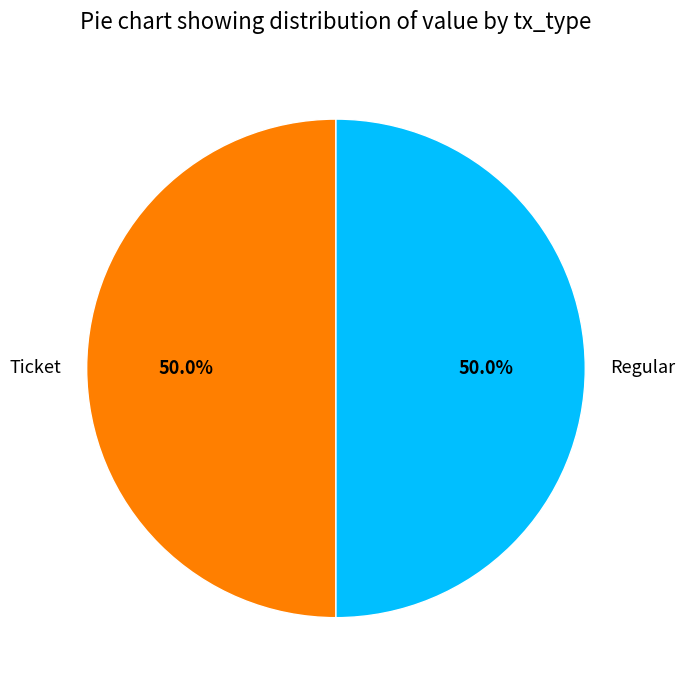

What is the ratio of the value at Ticket to the value at Regular?

1.0